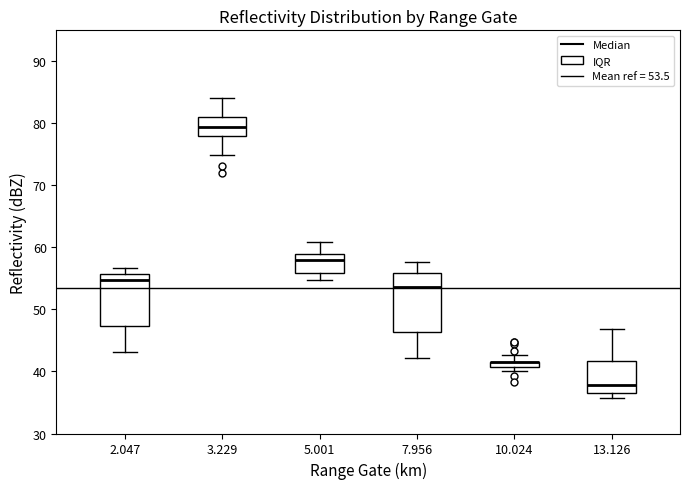

Where is the upper edge of the box at x = 3.229 on the y-axis? The values are not printed on the chart, so give them approximately, as read against the axis.

81